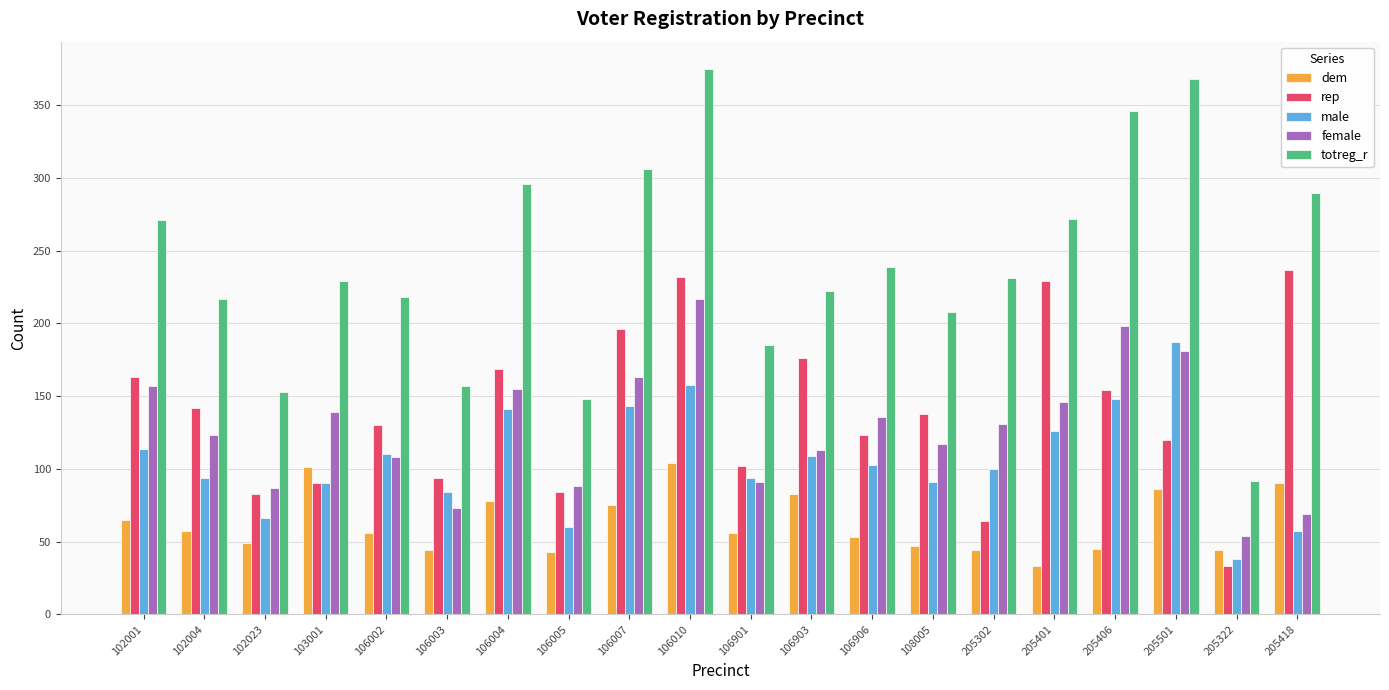

What is the difference between the second highest and second lowest values in the dem series?

58